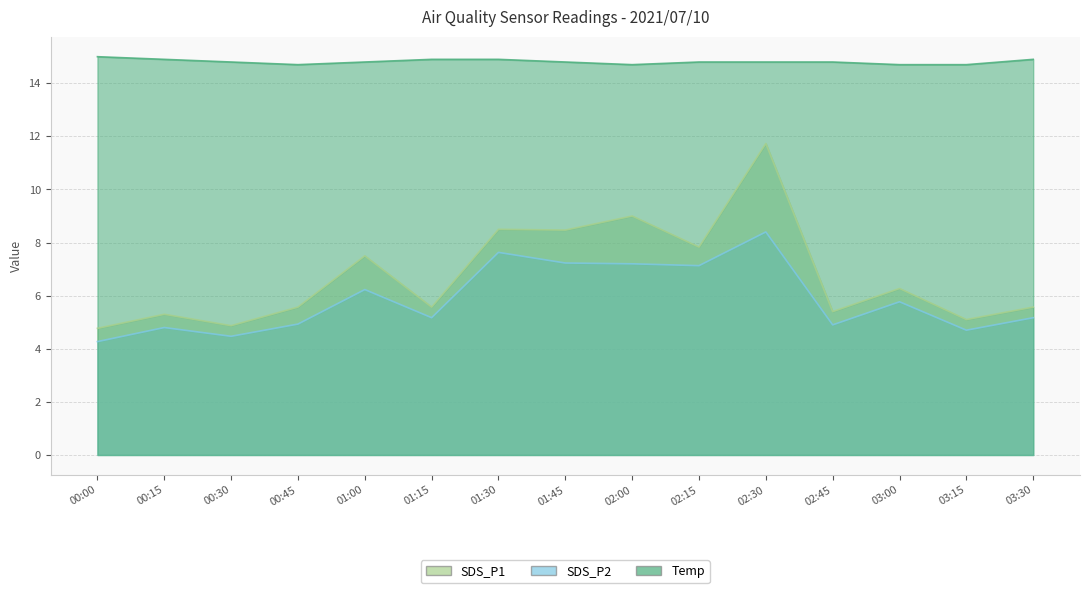

What is the approximate value of Temp at 01:00?

14.8